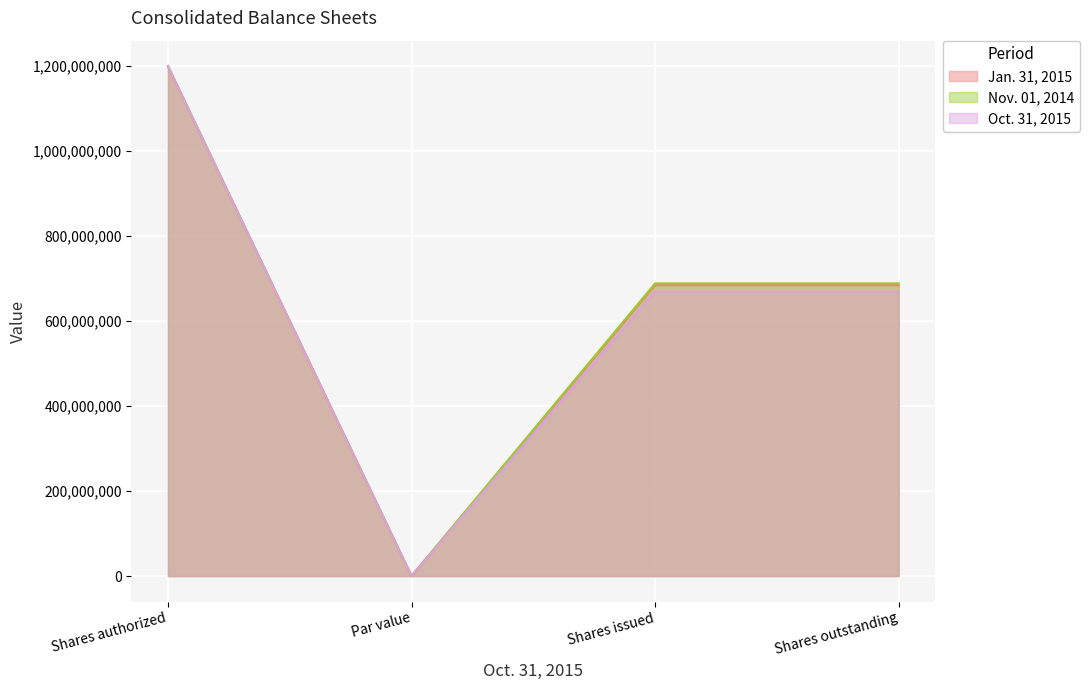

What are all the series names shown in the legend?

Jan. 31, 2015, Nov. 01, 2014, Oct. 31, 2015